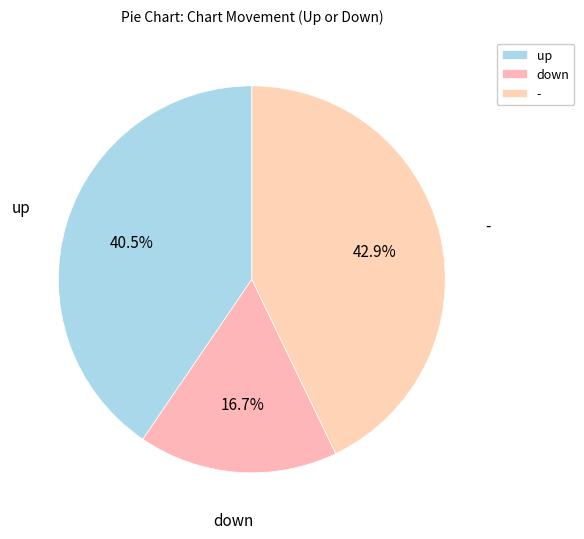

Approximately how many times larger is the value at up compared to -?

0.9